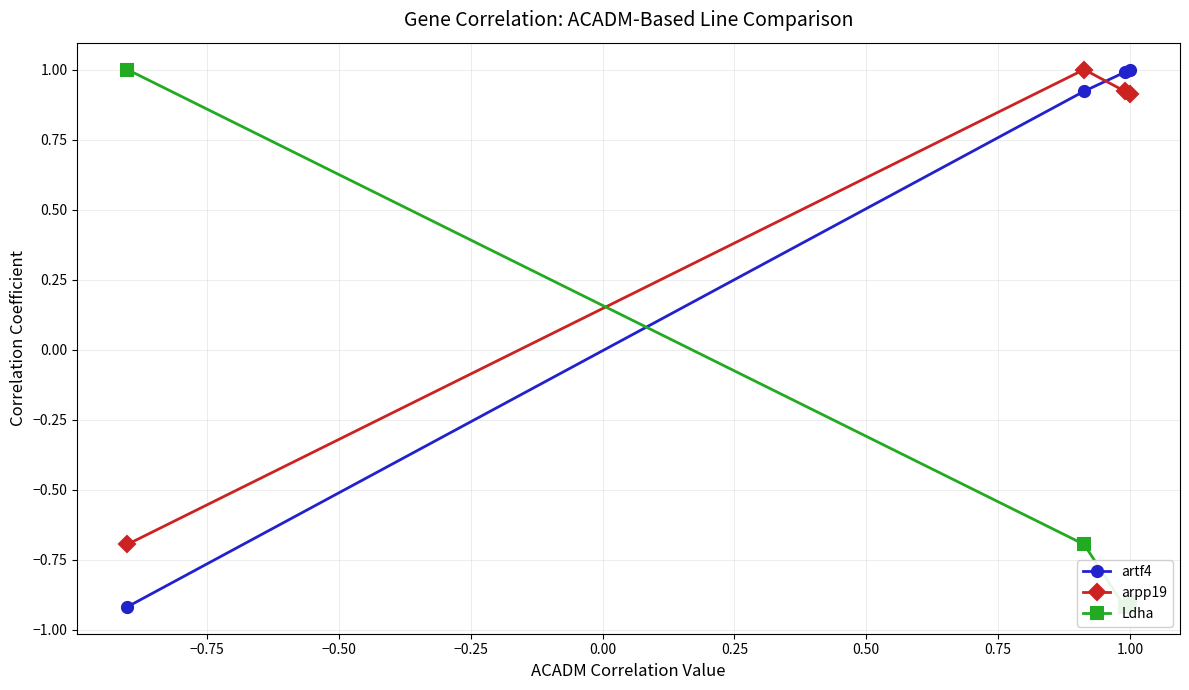

What is the value of the arpp19 point at the 1st from the left?

-0.7